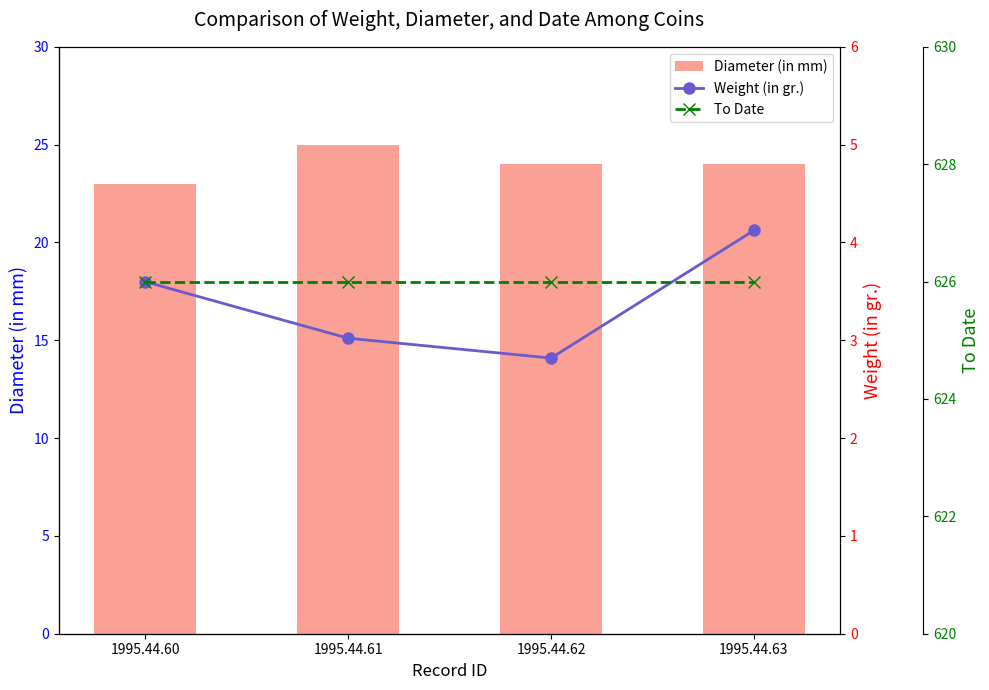

Reading left to right, list all the values displayed in this chart.

Diameter (in mm): 23.0	25.0	24.0	24.0
Weight (in gr.): 3.6	3.0	2.8	4.1
To Date: 626.0	626.0	626.0	626.0